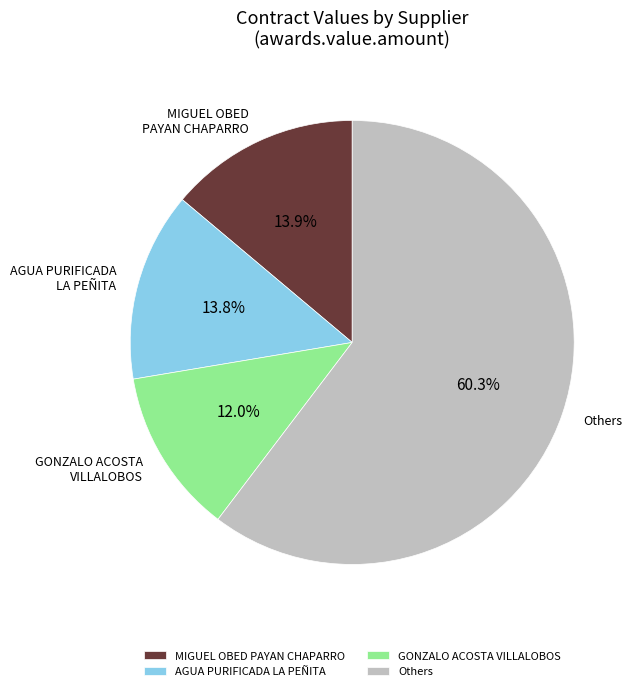

How many segments does this pie chart have?

4